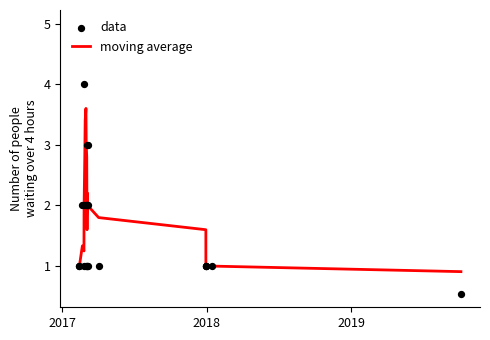

Which series contains the highest Y value?

data